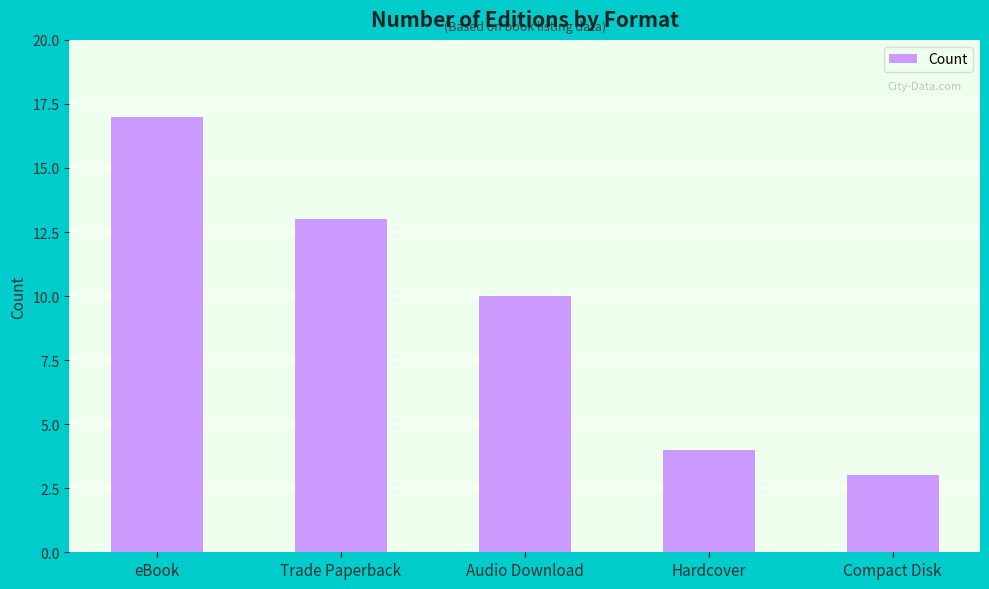

Which label corresponds to the largest value in the chart?

eBook